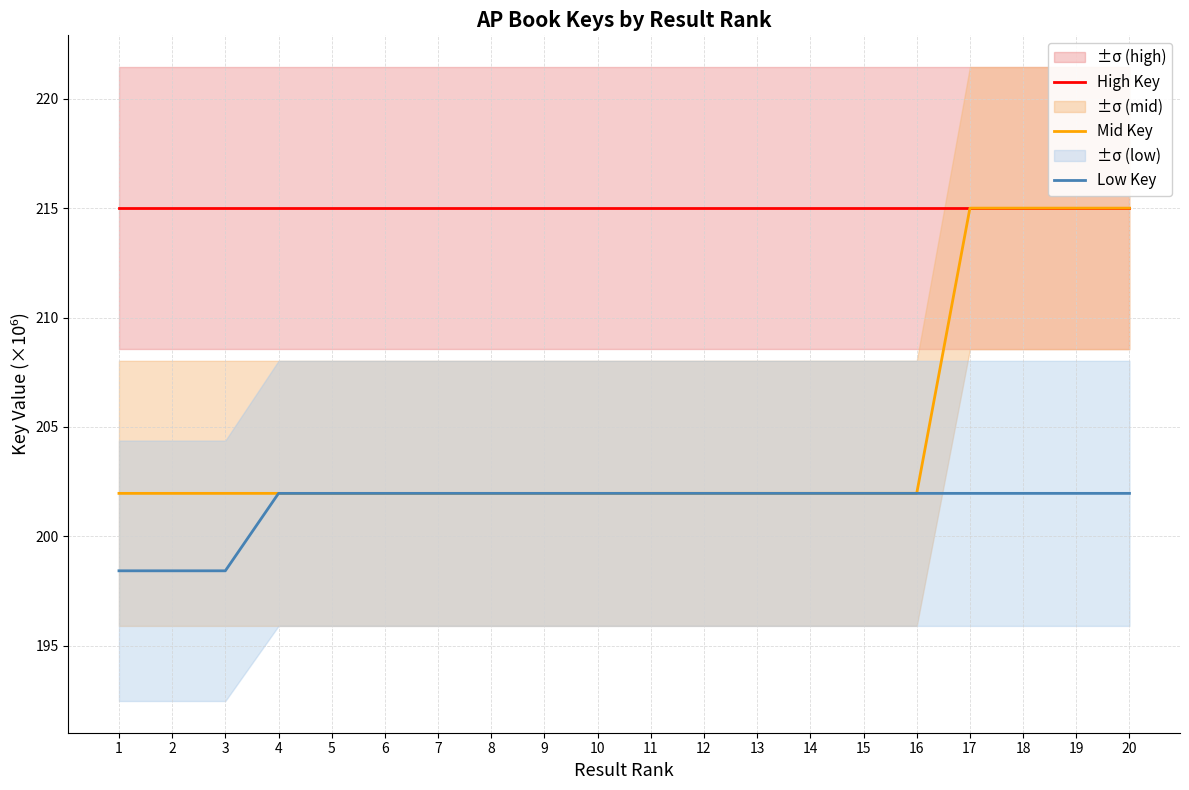

Reading left to right, transcribe all the data shown in this chart.

High Key: 215.0	215.0	215.0	215.0	215.0	215.0	215.0	215.0	215.0	215.0	215.0	215.0	215.0	215.0	215.0	215.0	215.0	215.0	215.0	215.0
Mid Key: 202.0	202.0	202.0	202.0	202.0	202.0	202.0	202.0	202.0	202.0	202.0	202.0	202.0	202.0	202.0	202.0	215.0	215.0	215.0	215.0
Low Key: 198.4	198.4	198.4	202.0	202.0	202.0	202.0	202.0	202.0	202.0	202.0	202.0	202.0	202.0	202.0	202.0	202.0	202.0	202.0	202.0